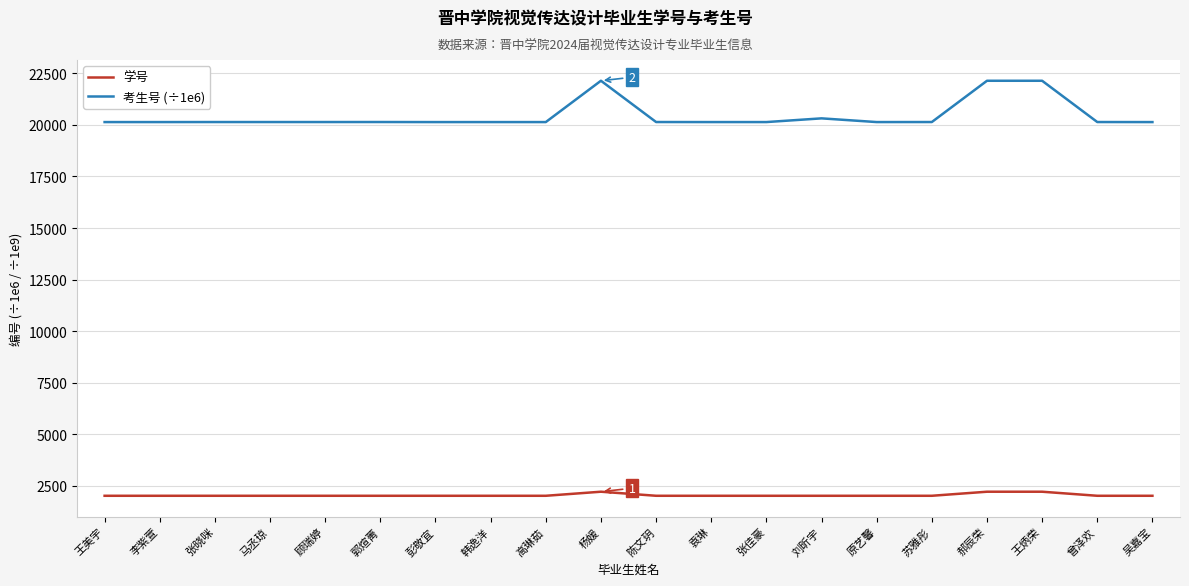

True or false: 学号 and 考生号 (÷1e6) intersect in this chart.

False